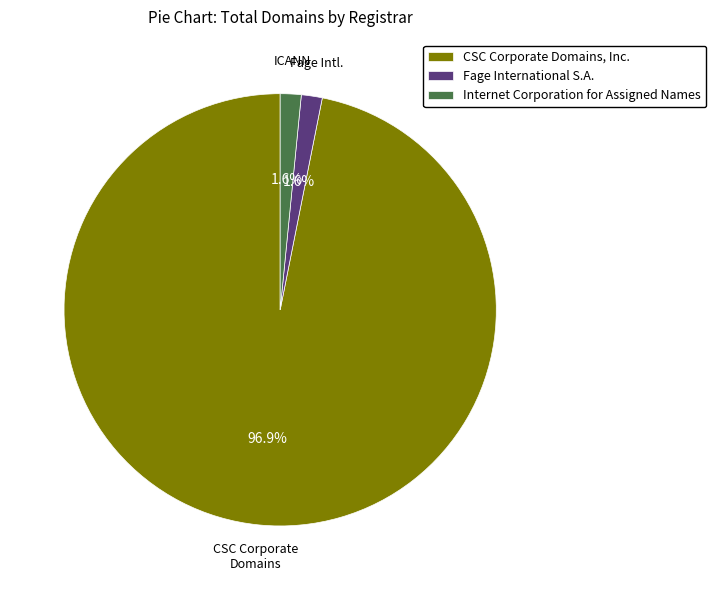

Does Internet Corporation for Assigned Names account for over 50% of the chart?

No